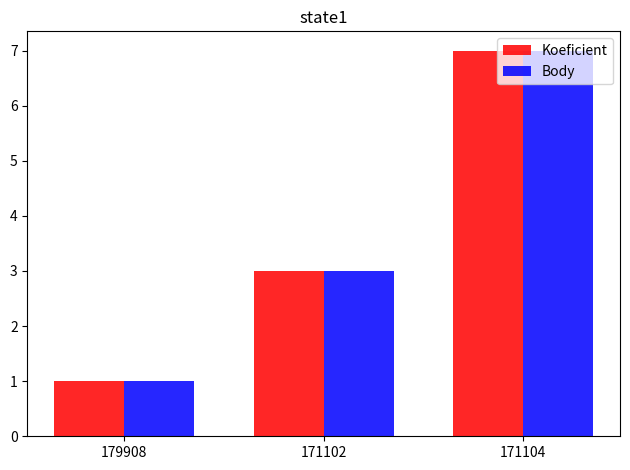

Count the Body values in the range 1 to 7.

3